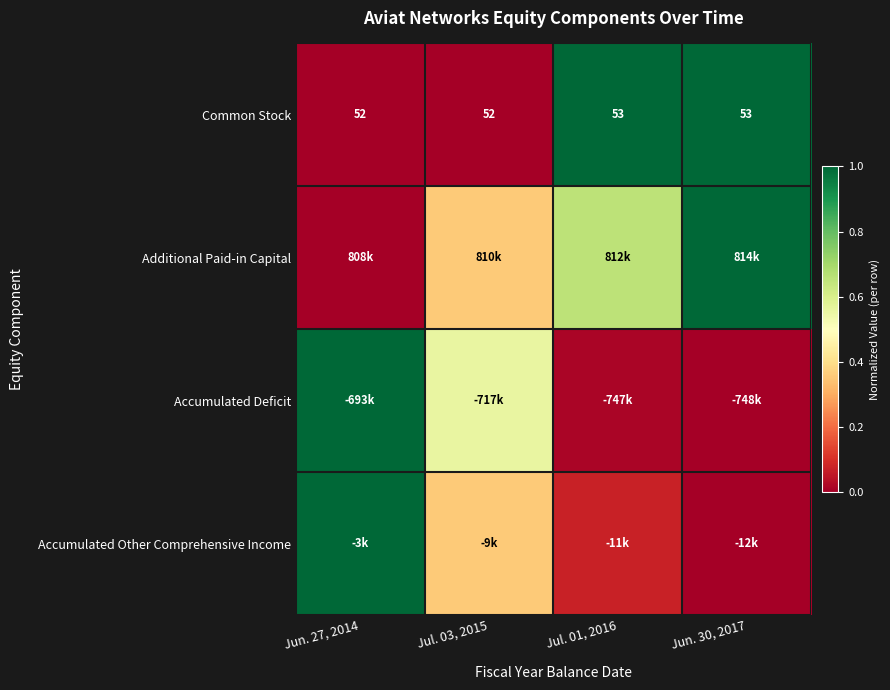

At how many categories does at least one series exceed 0?

4